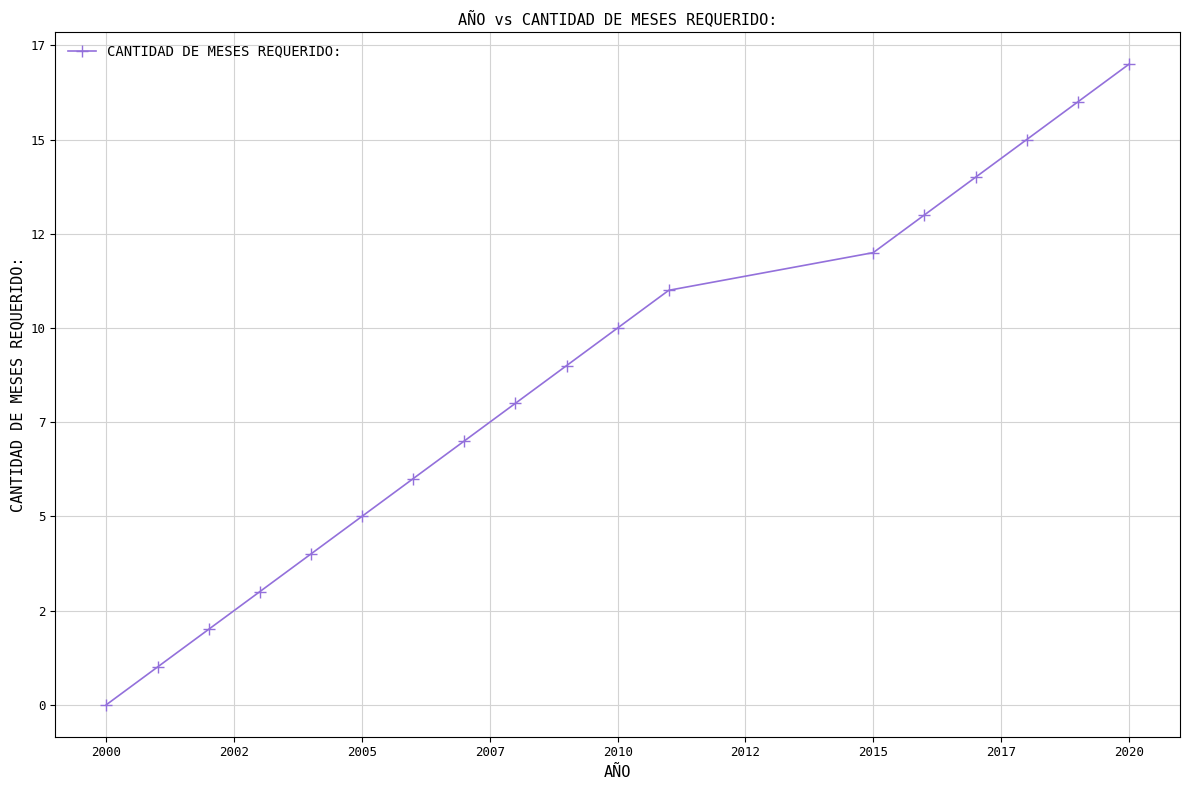

Does the chart have visible grid lines?

Yes